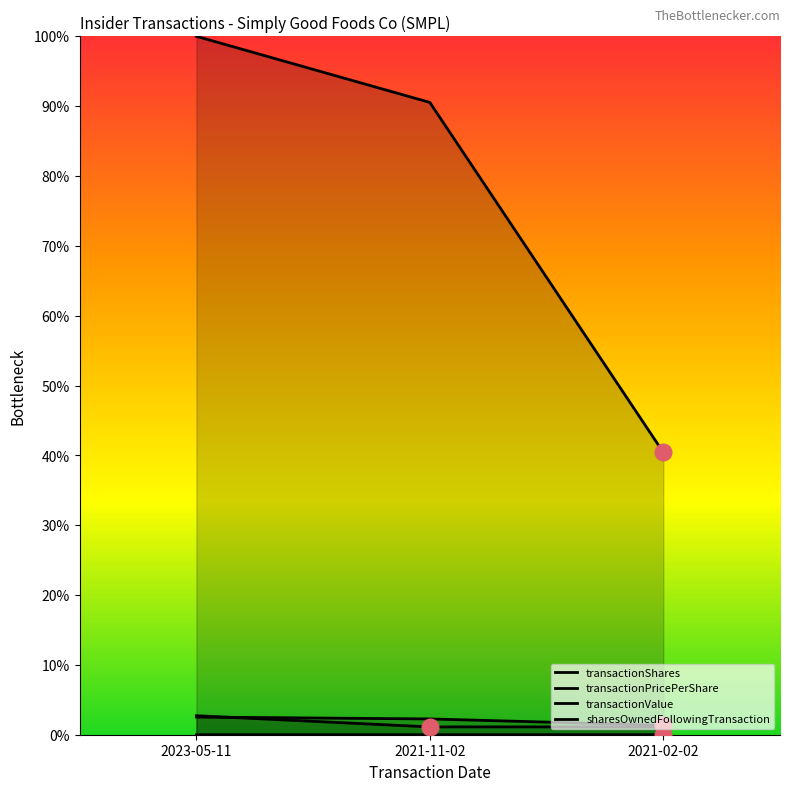

How many data points in transactionPricePerShare are above 0?

2